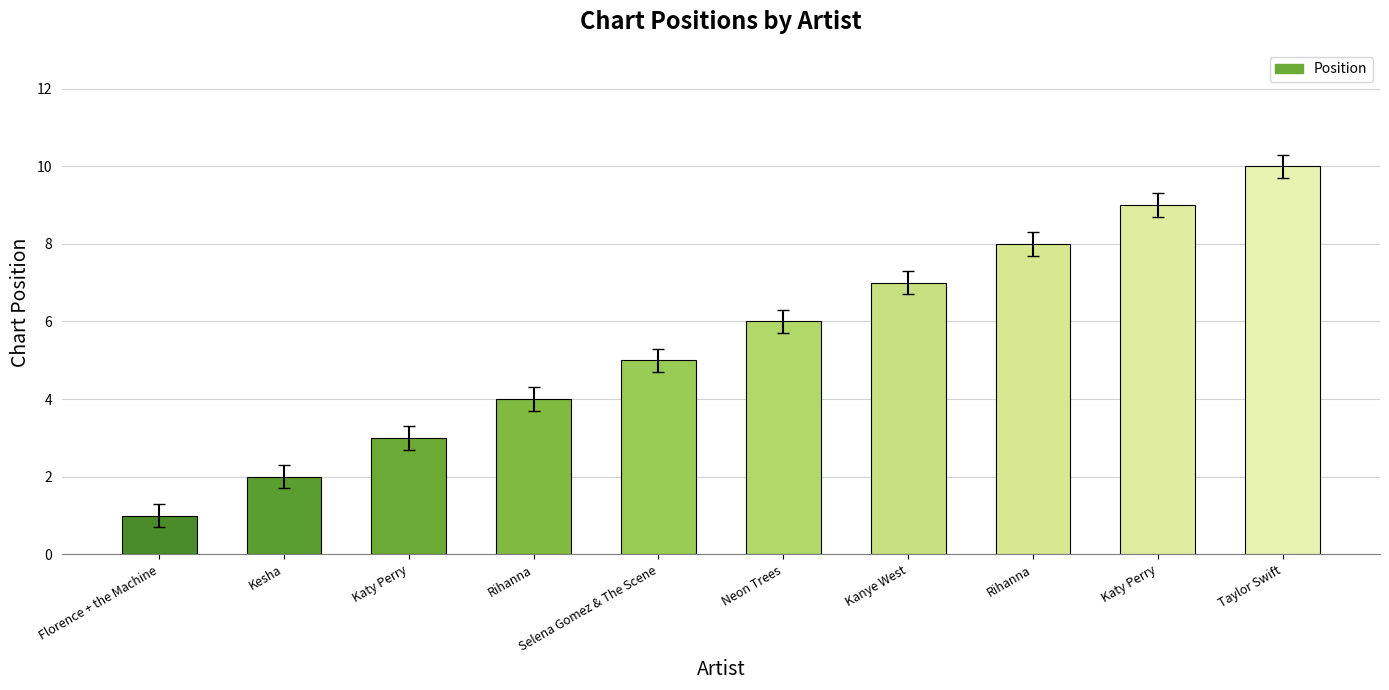

Rank the categories by value from lowest to highest.

Florence + the Machine, Kesha, Katy Perry, Rihanna, Selena Gomez & The Scene, Neon Trees, Kanye West, Rihanna, Katy Perry, Taylor Swift